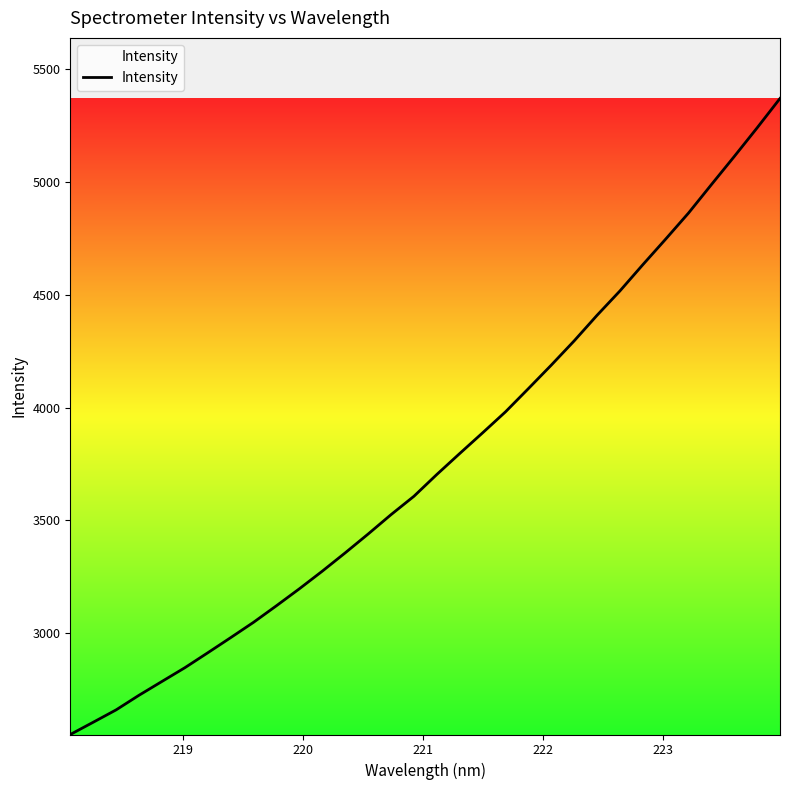

What is the maximum value shown in the chart?

5370.5